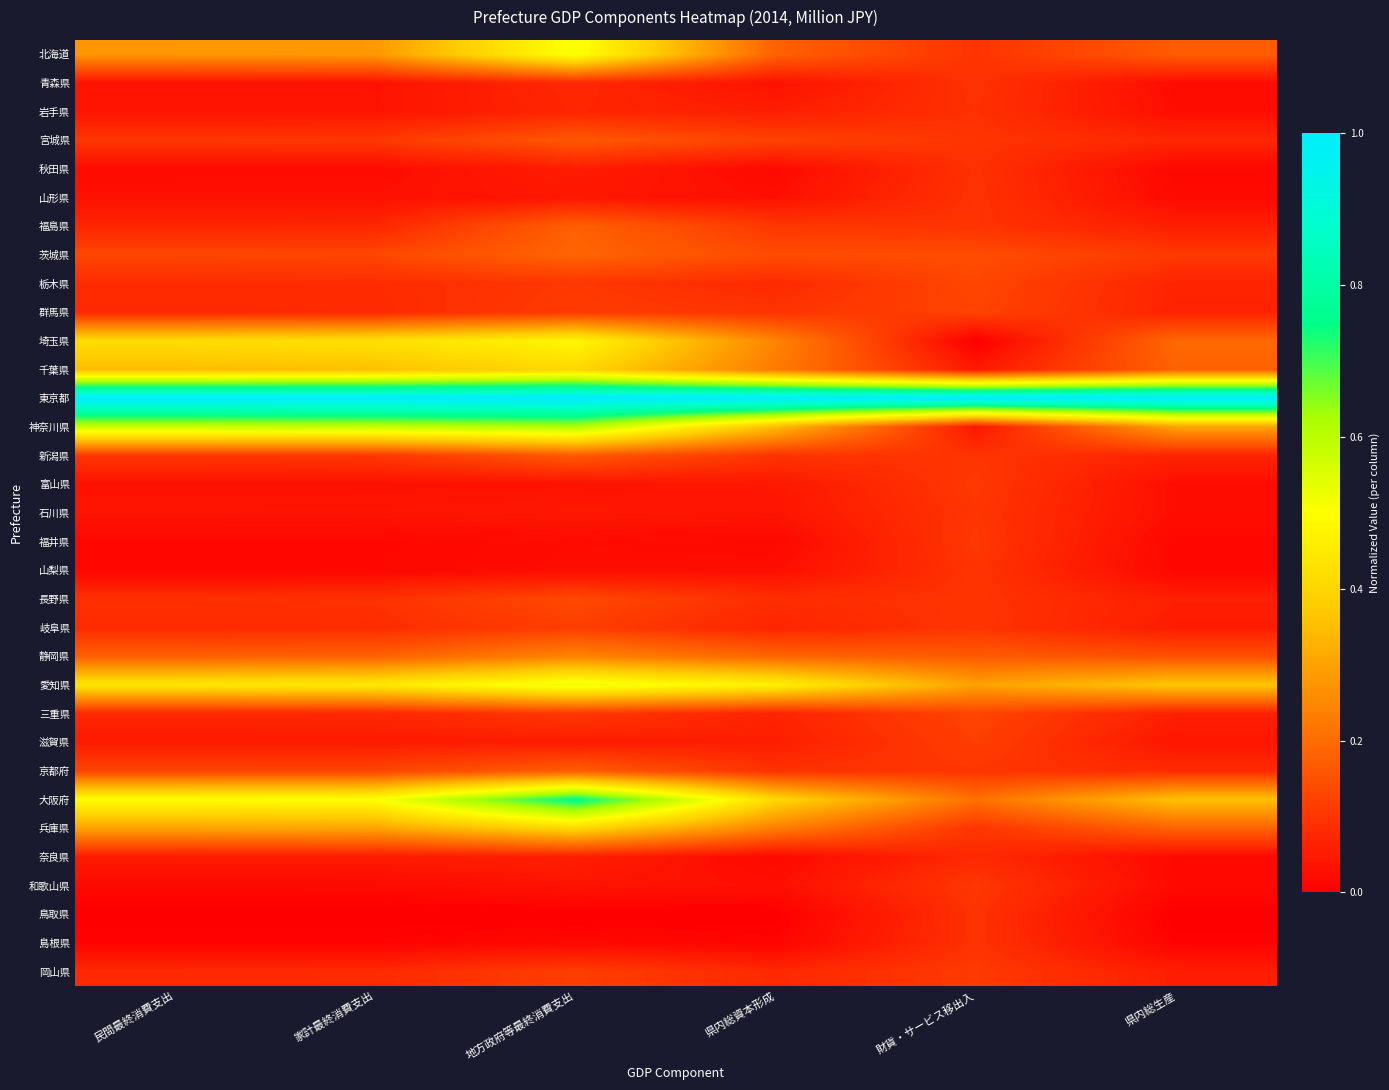

Rank the series at 県内総資本形成 from lowest to highest value.

鳥取県, 島根県, 福井県, 奈良県, 秋田県, 山梨県, 和歌山県, 山形県, 青森県, 石川県, 富山県, 滋賀県, 岩手県, 三重県, 岐阜県, 岡山県, 栃木県, 長野県, 京都府, 群馬県, 新潟県, 福島県, 宮城県, 茨城県, 北海道, 静岡県, 千葉県, 兵庫県, 埼玉県, 神奈川県, 大阪府, 愛知県, 東京都